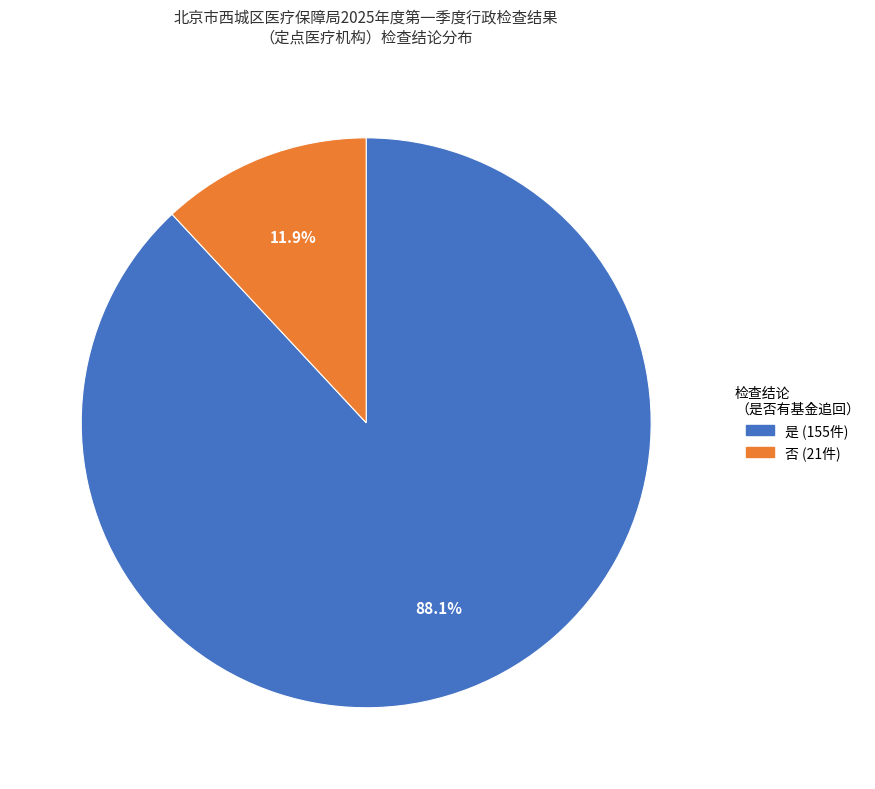

Count the number of slices in the pie.

2